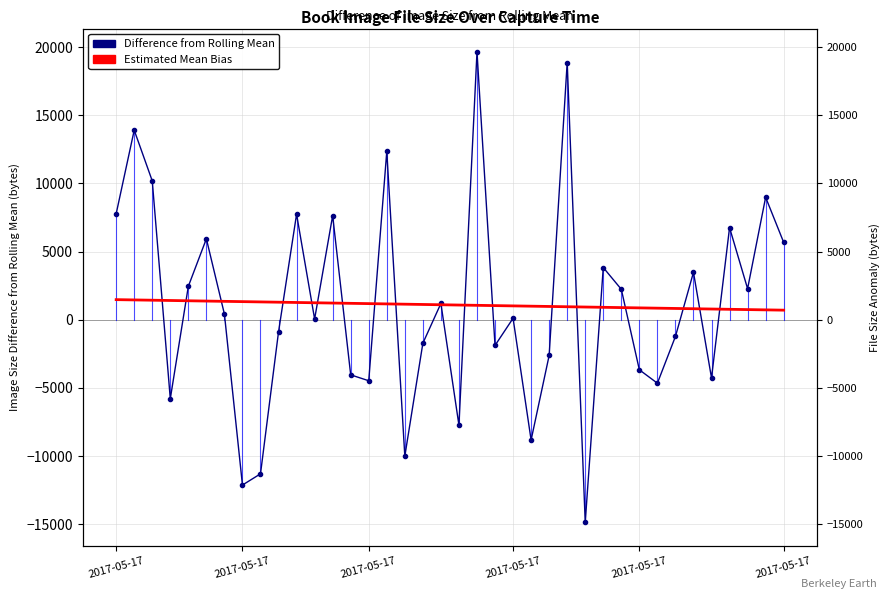

List the labels in order of Difference from Rolling Mean value, smallest first.

26, 7, 8, 16, 23, 19, 2017-05-17, 30, 14, 33, 13, 29, 24, 21, 17, 31, 9, 11, 22, 6, 18, 28, 35, 2017-05-17, 32, 27, 37, 2017-05-17, 34, 12, 10, 2017-05-17, 36, 2017-05-17, 15, 2017-05-17, 25, 20